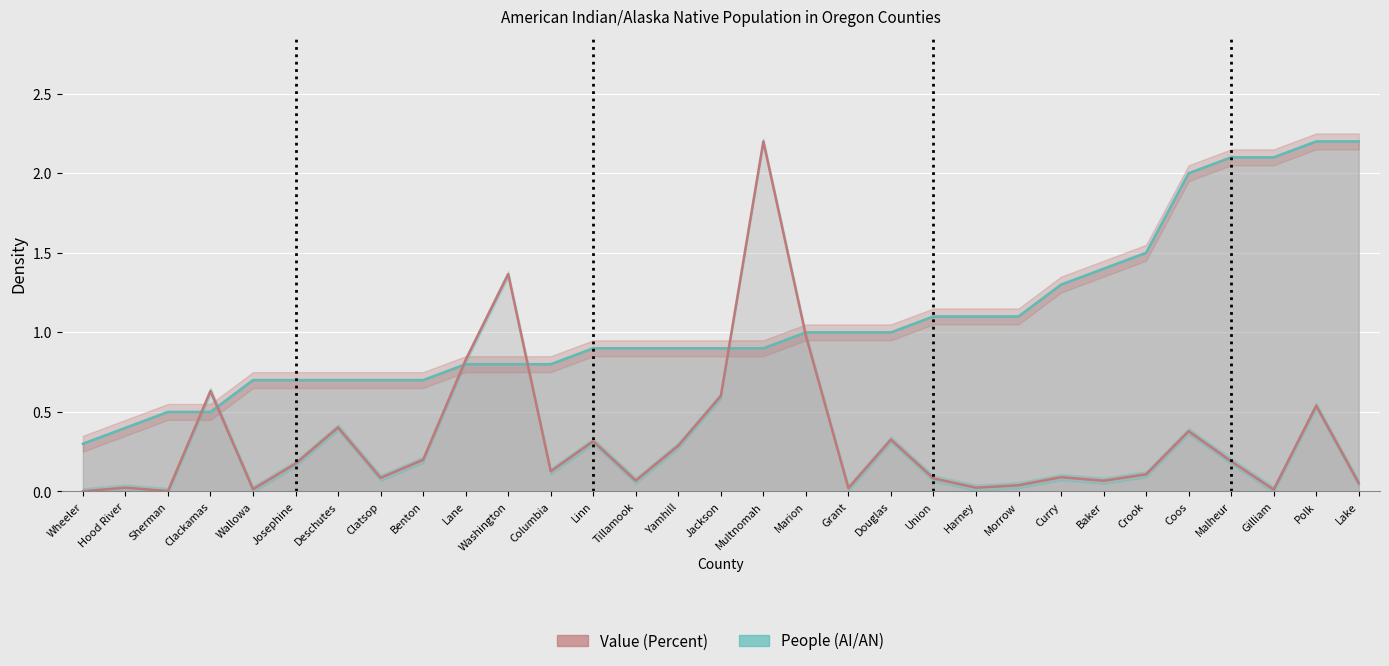

At how many categories does at least one series exceed 2?

5